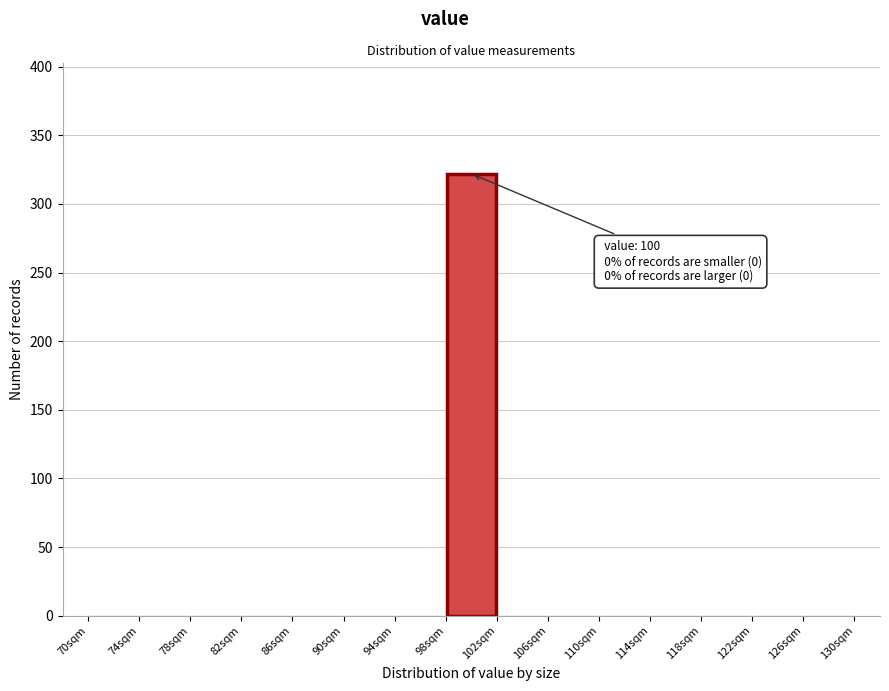

Which range on the x-axis has the tallest bar?

98 to 102